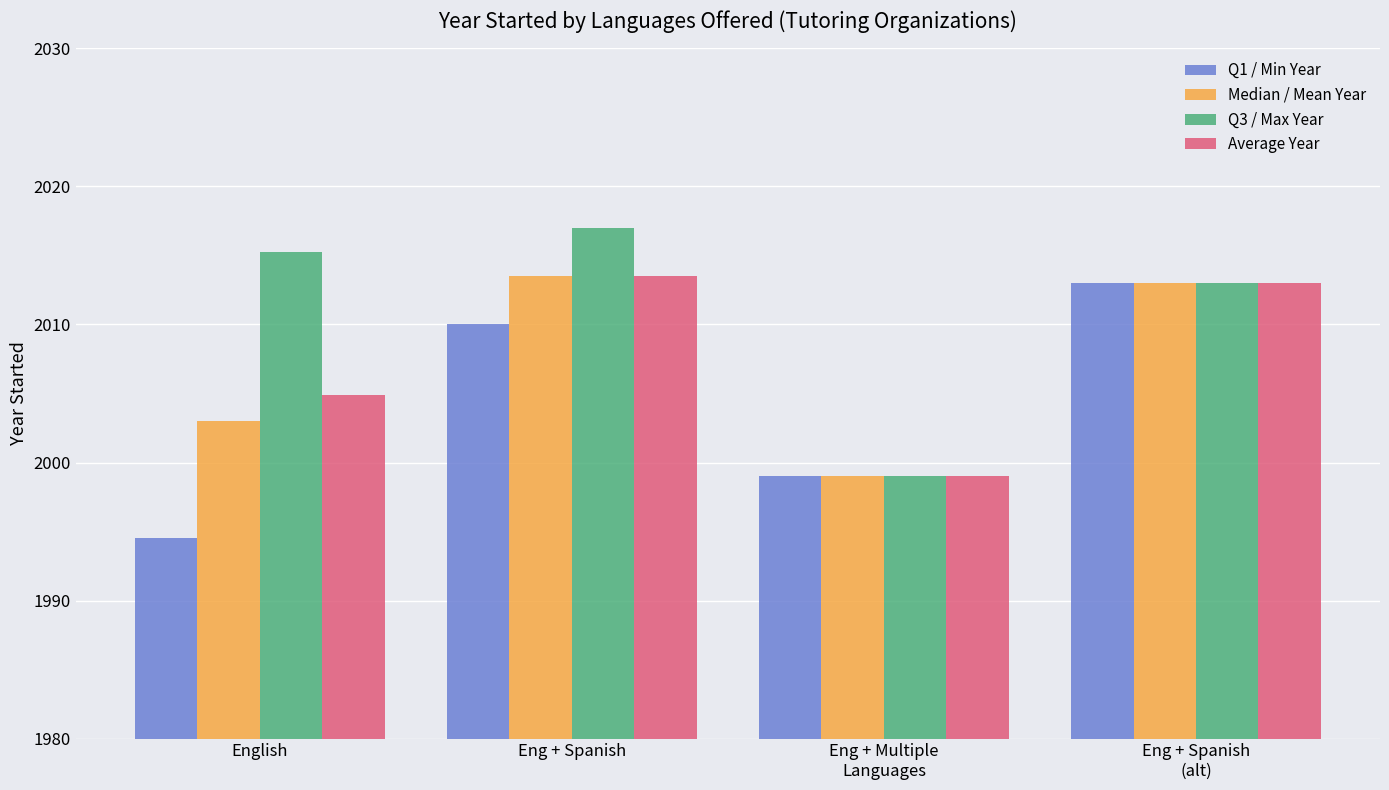

Is it true that Average Year equals 816.3 at Eng + Spanish?

False